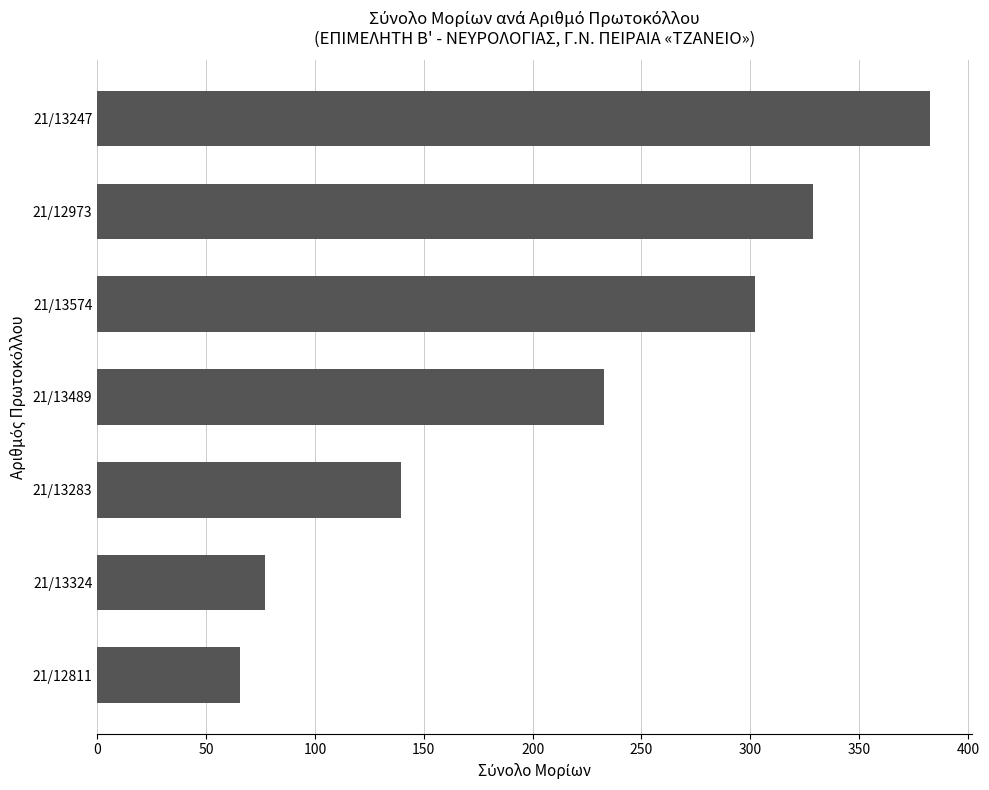

Which category has the highest value across all series?

21/13247